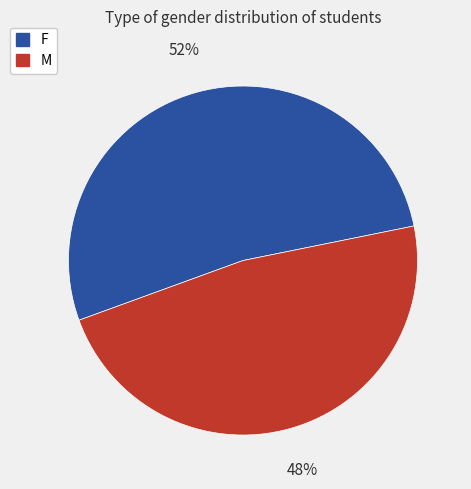

True or false: F accounts for 52% of the total.

True